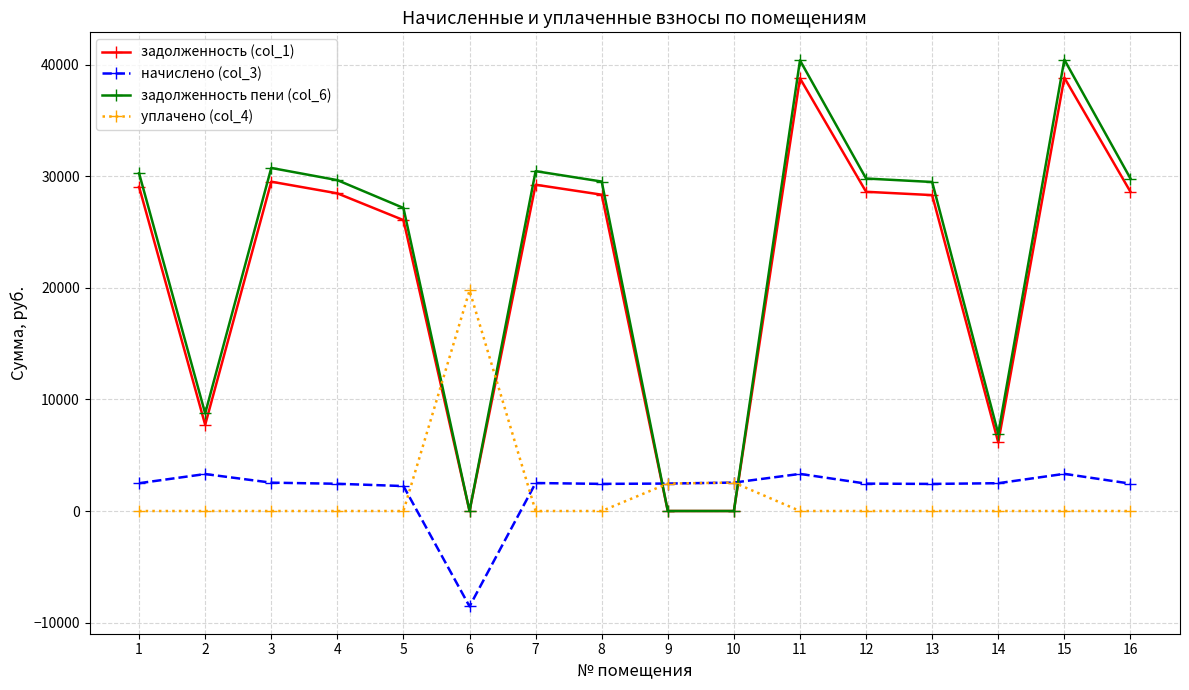

What is the value of the задолженность (col_1) point at the 8th from the left?

28361.0